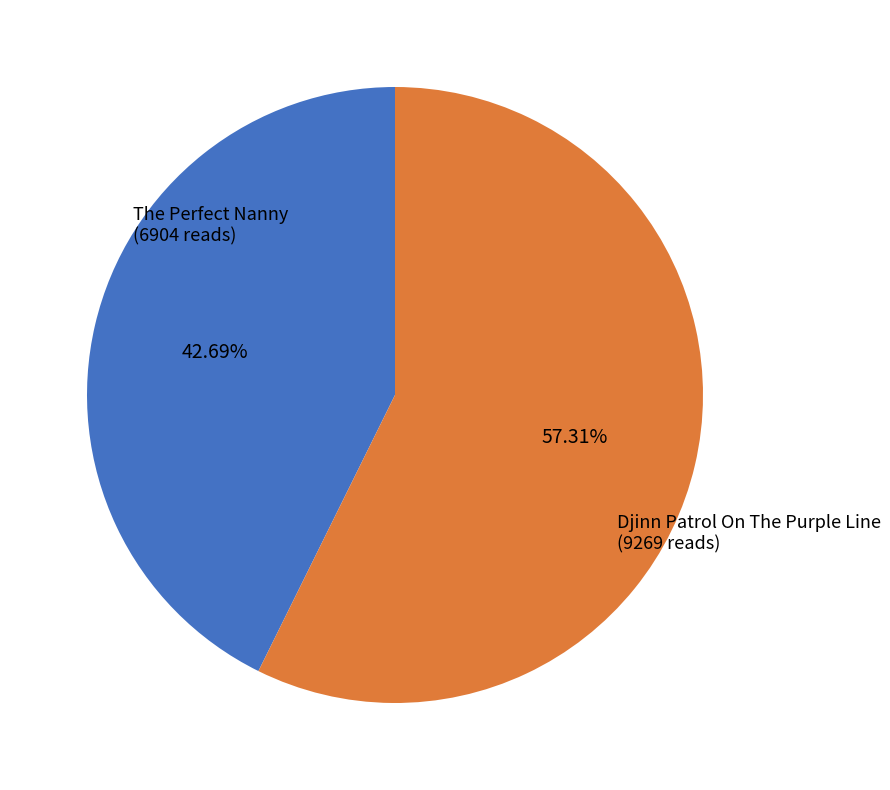

Does any single category account for the majority?

Yes